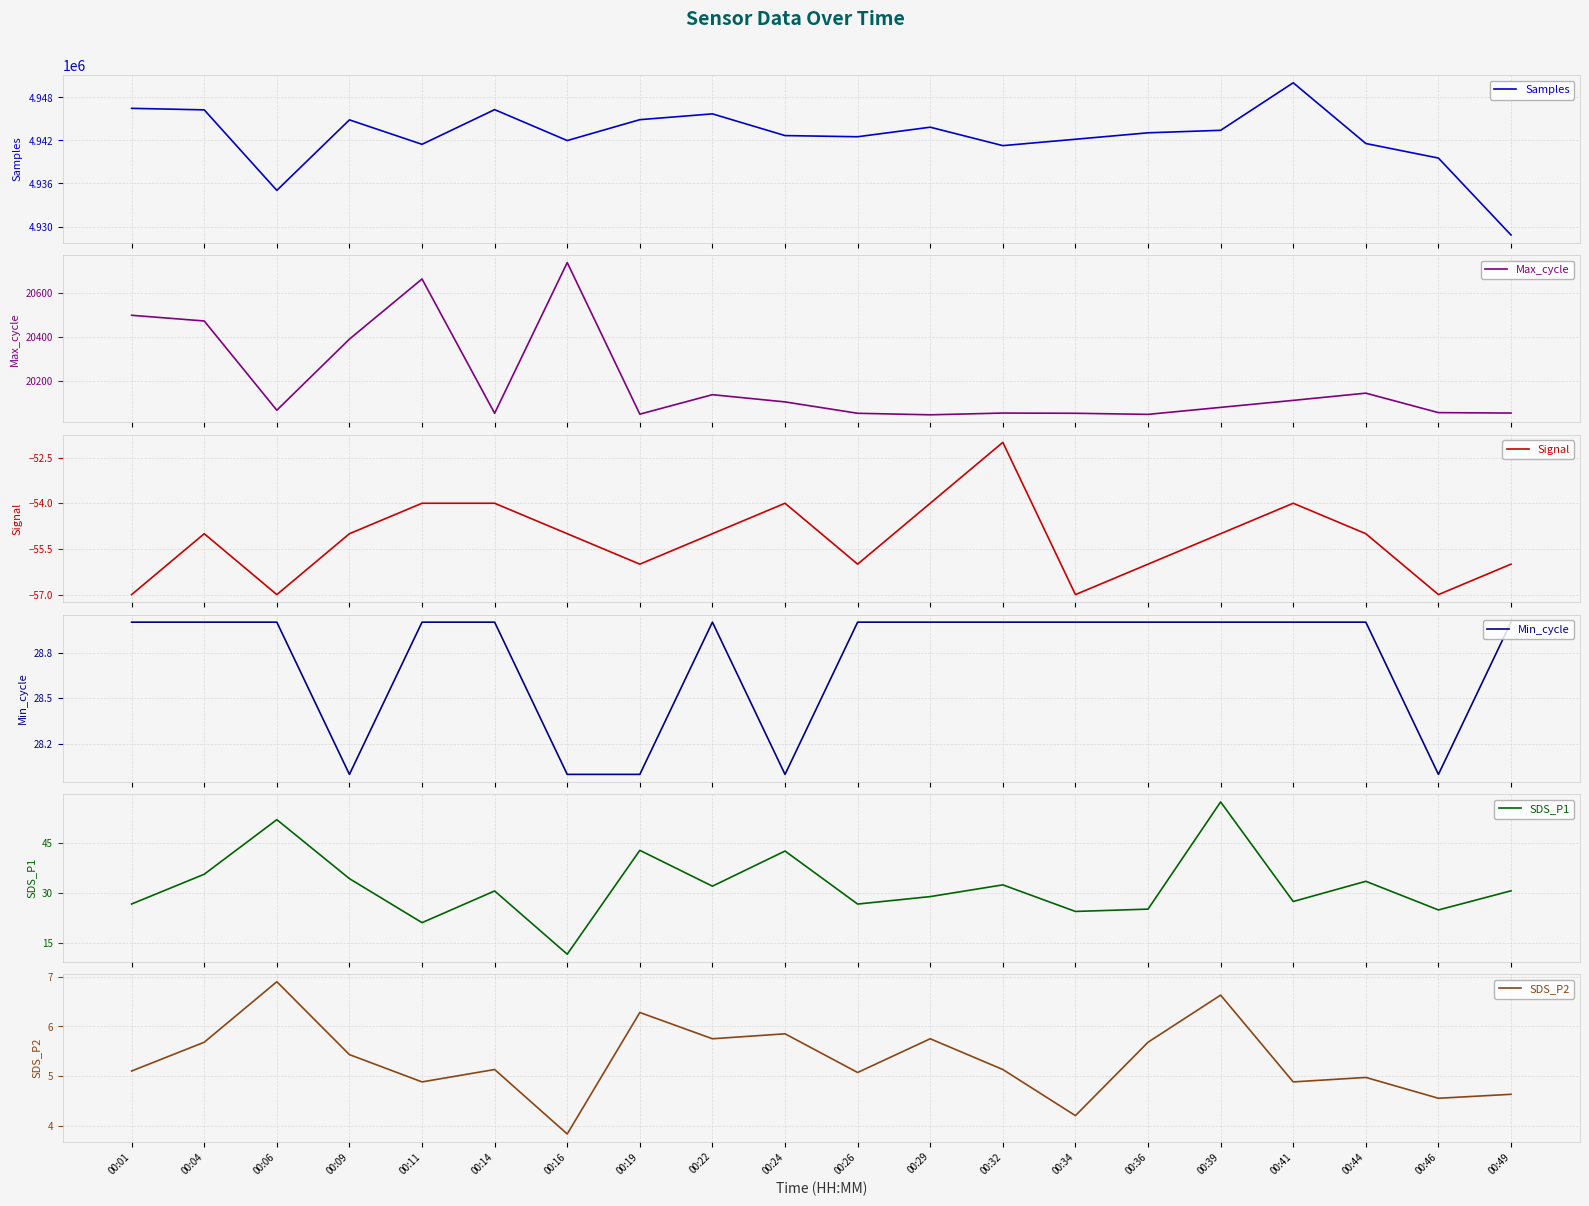

What is the difference between the second highest and minimum values in the Signal series?

3